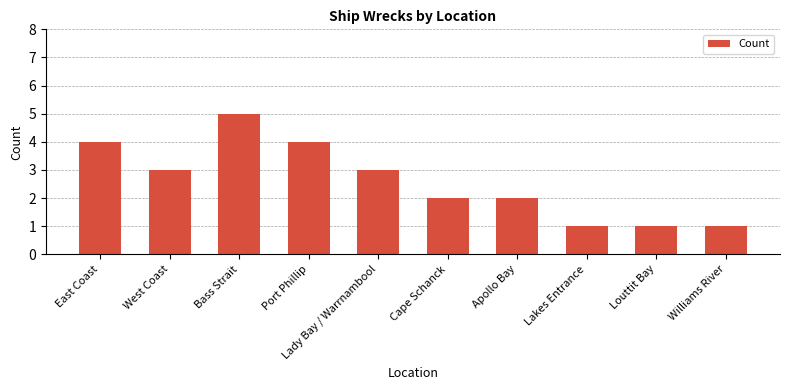

Approximately how many times larger is the value at Lady Bay / Warrnambool compared to West Coast?

1.0